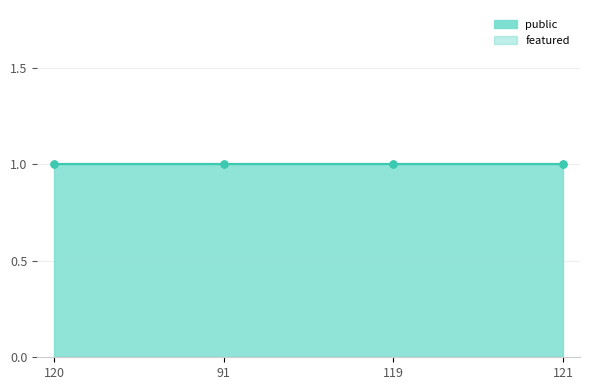

What is the minimum value for public?

1